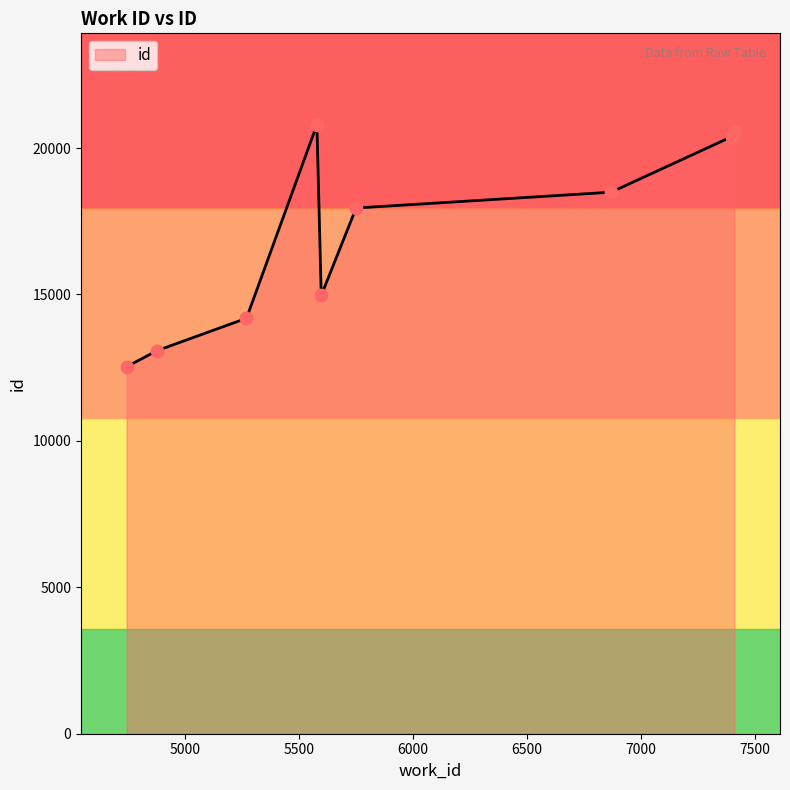

What is the maximum value shown in the chart?

20796